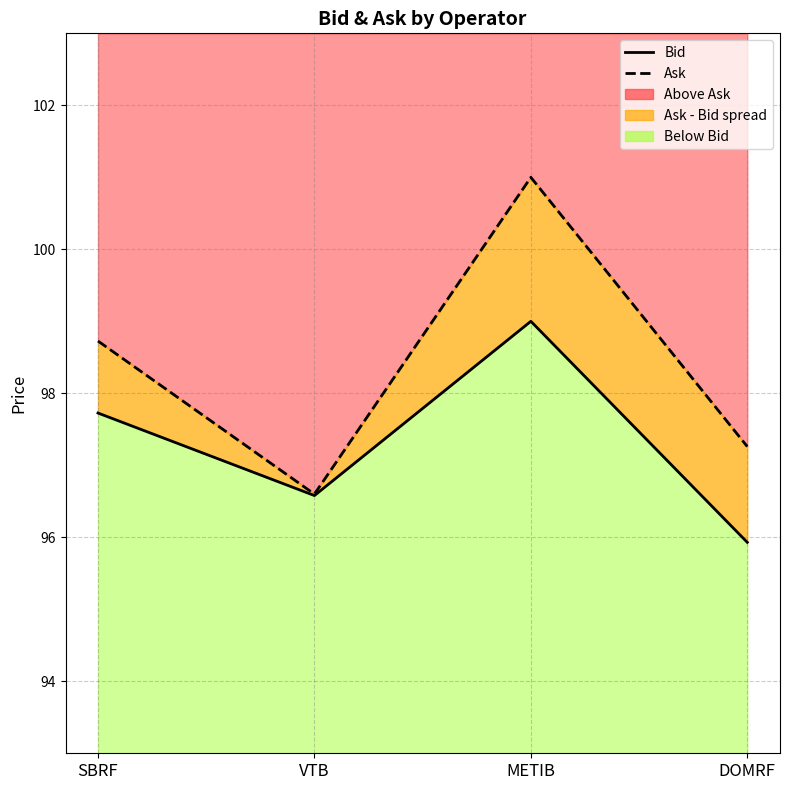

At how many categories does at least one series exceed 99?

1